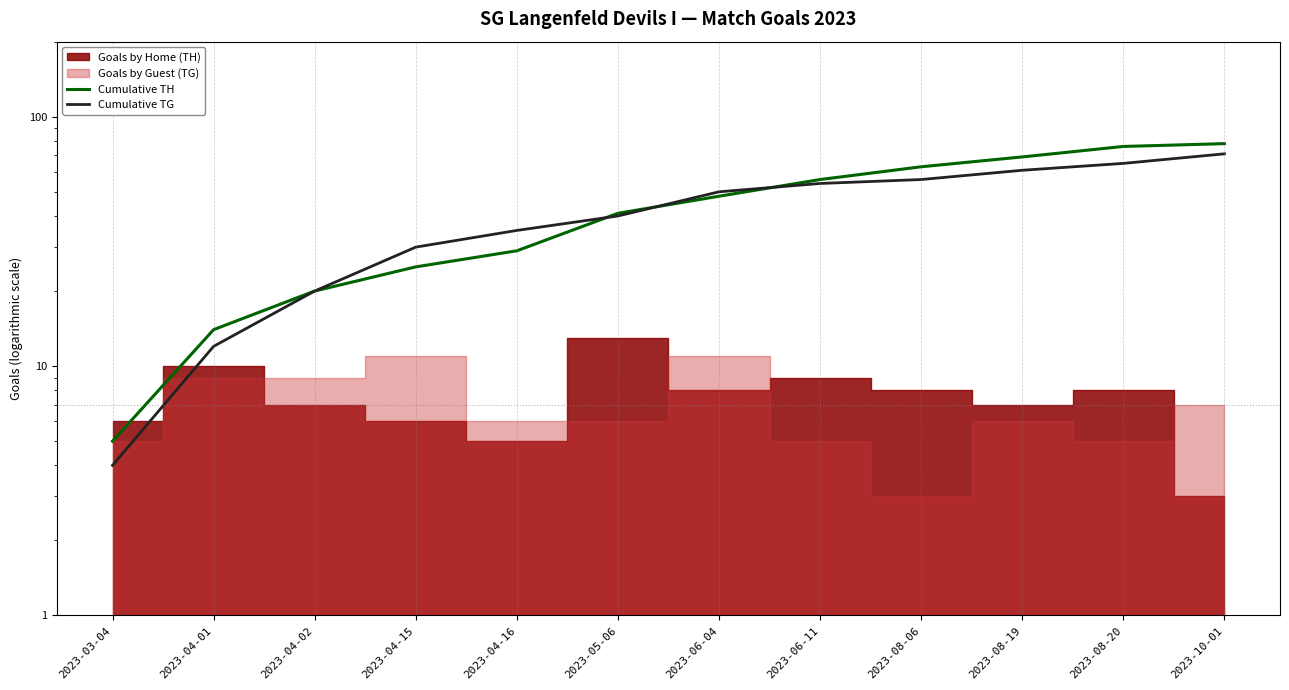

True or false: Cumulative TG and Cumulative TH intersect in this chart.

True